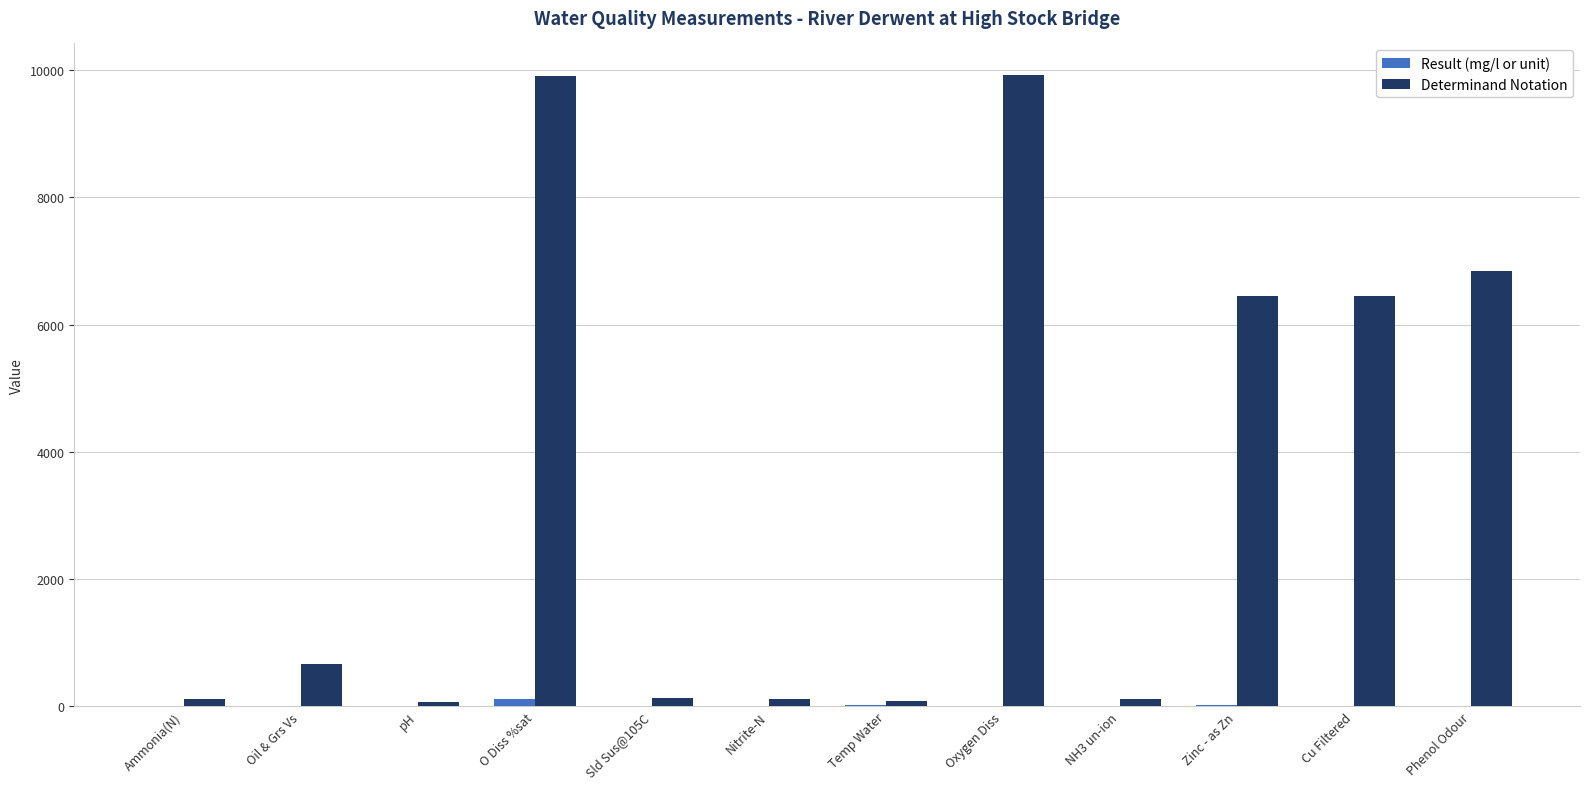

What is the spread (max minus min) of values at Phenol Odour?

6841.0